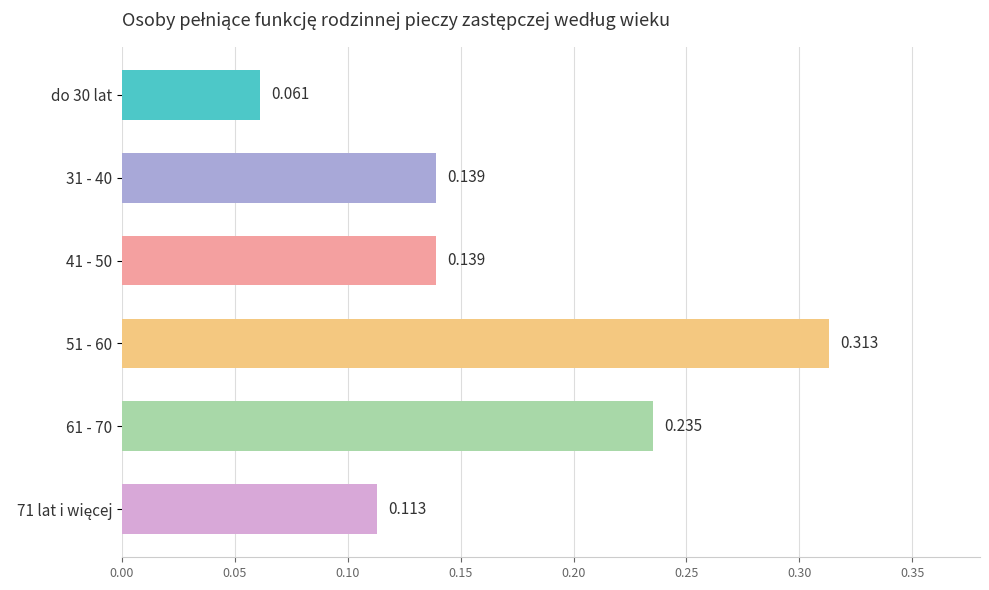

Rank the categories by value from lowest to highest.

do 30 lat, 71 lat i więcej, 31 - 40, 41 - 50, 61 - 70, 51 - 60